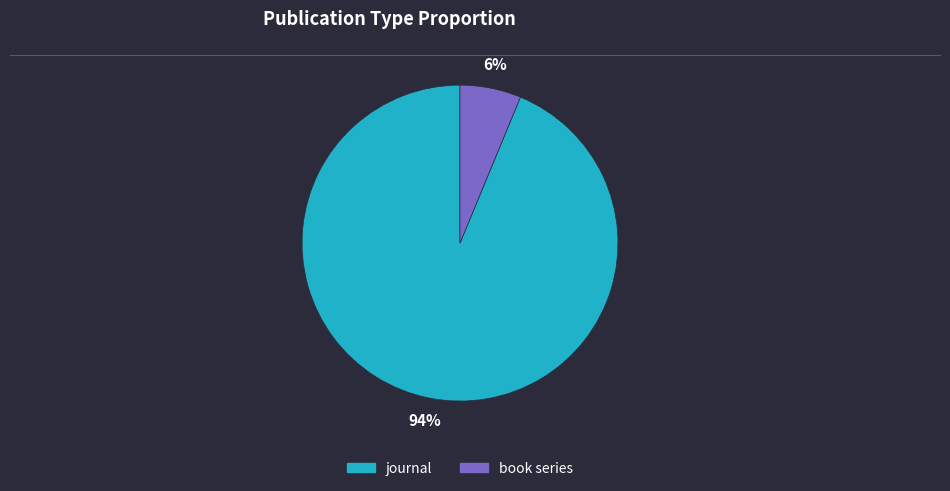

Combined, do book series and journal account for over 50%?

Yes